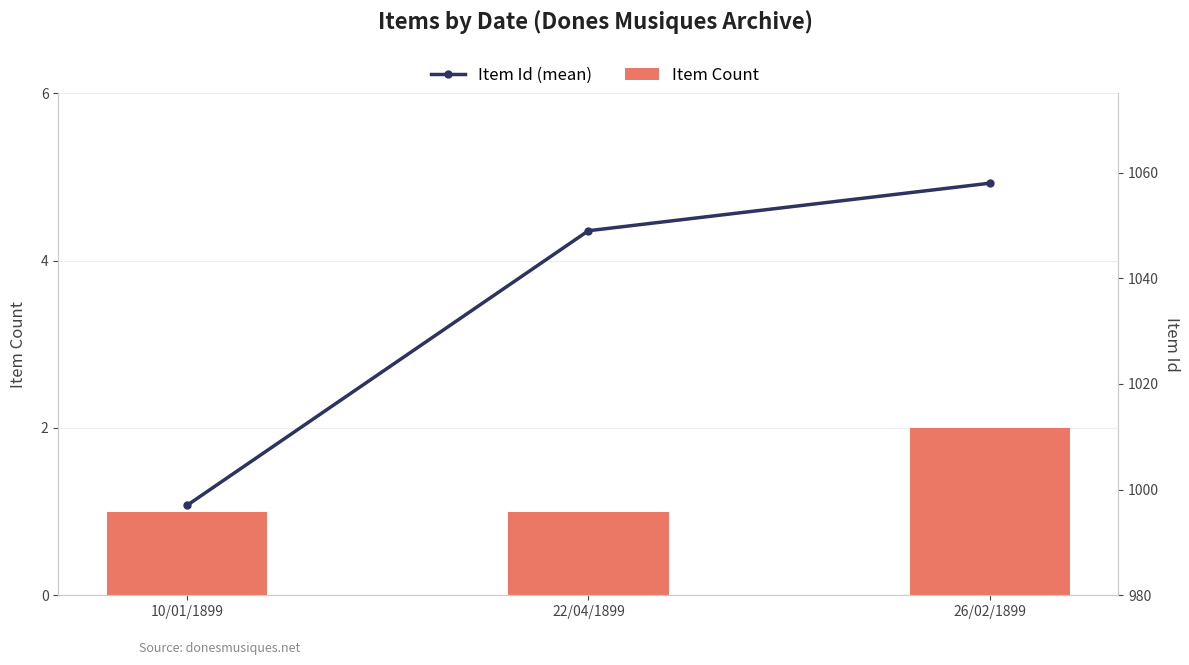

Are the bars grouped side by side (vs. stacked)?

Yes